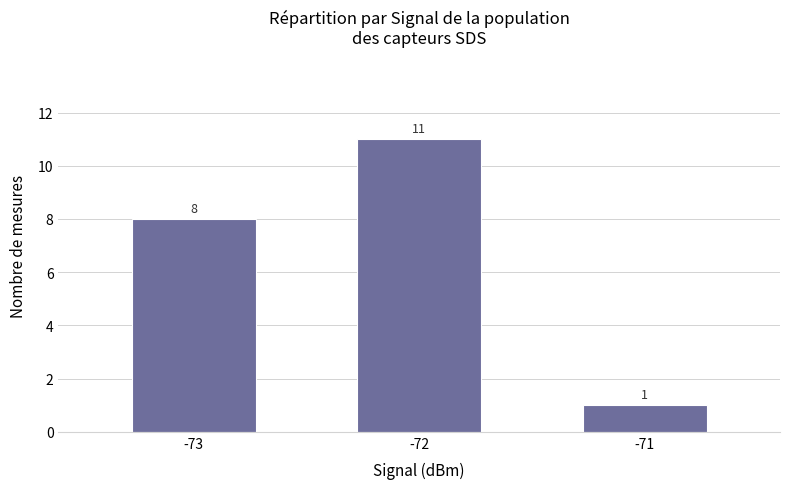

What is the greatest value displayed?

11